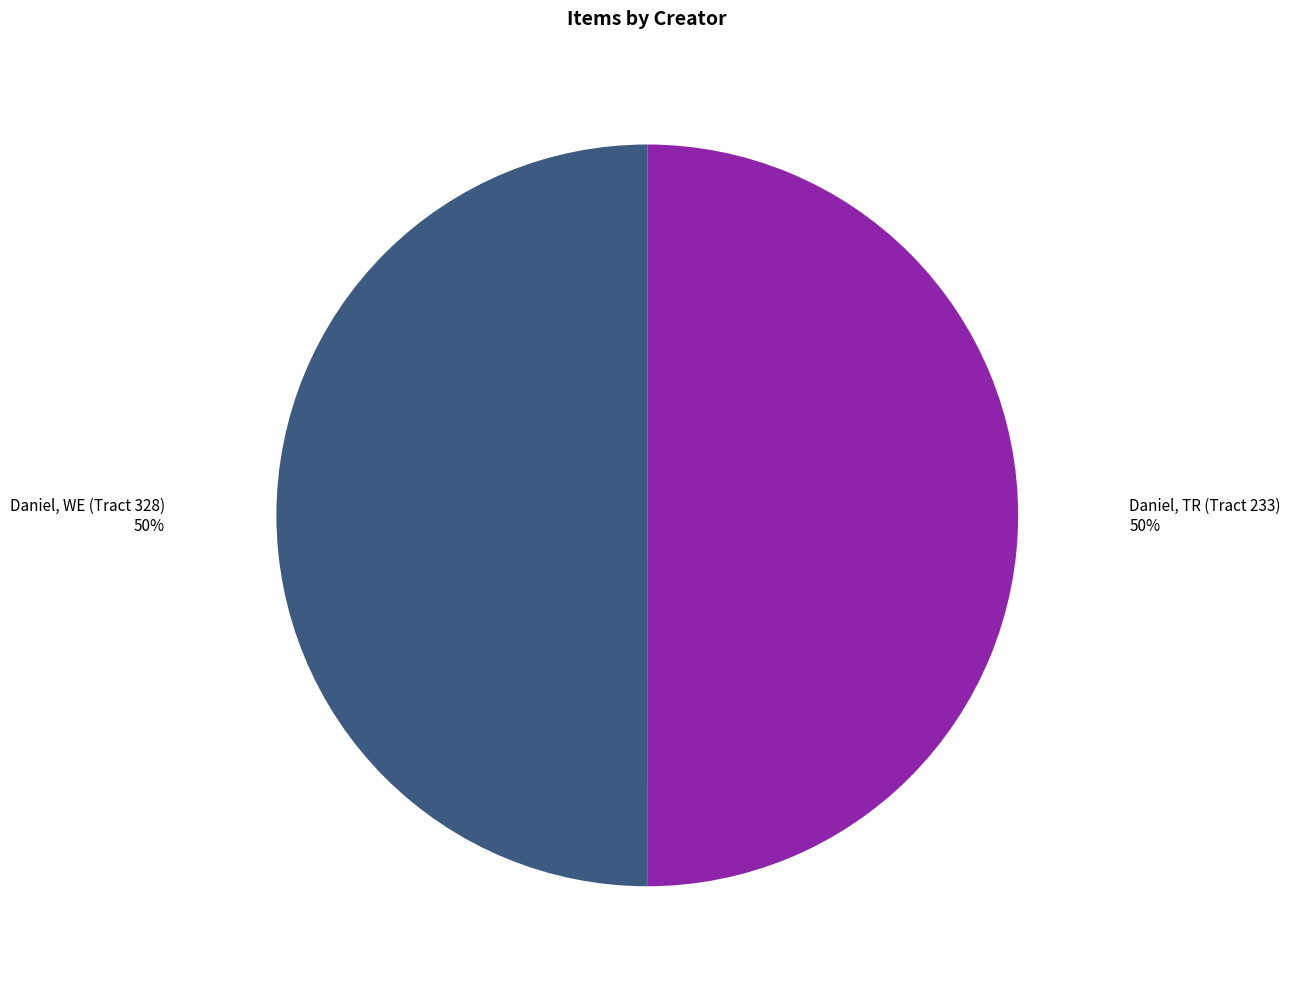

To the nearest percent, what is the average slice percentage?

50%